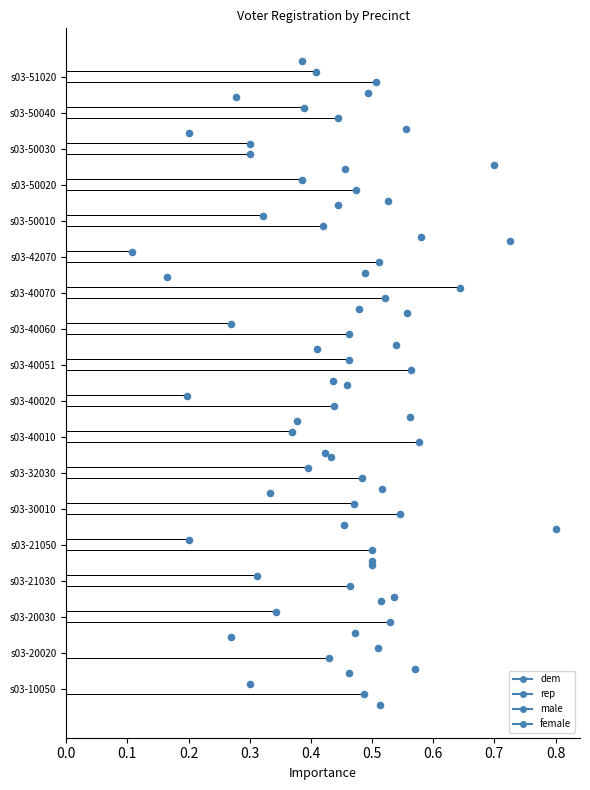

Which series contains the lowest Y value?

rep